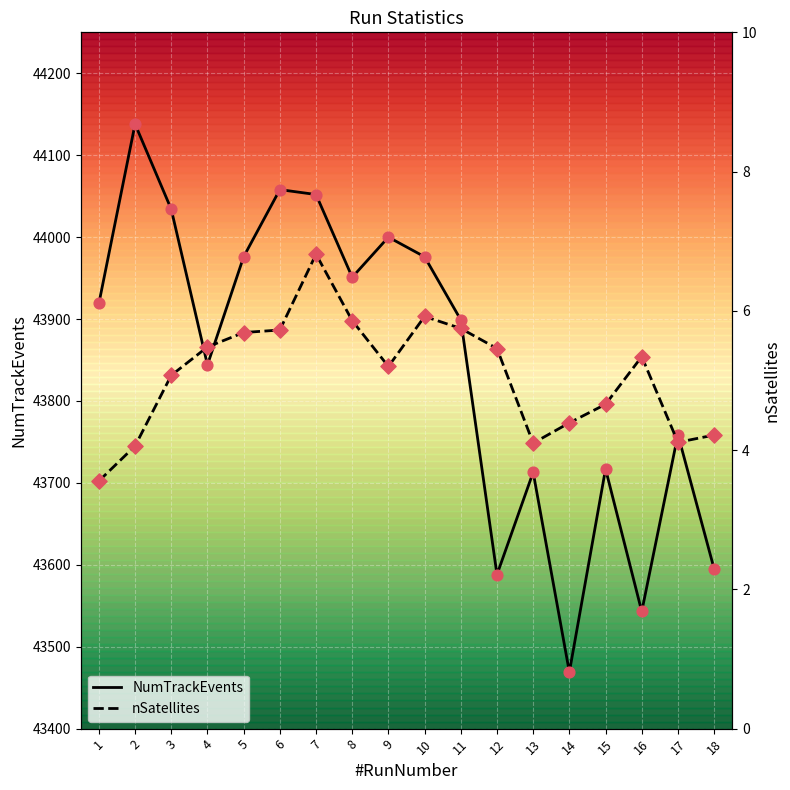

Which series reaches the maximum Y coordinate?

NumTrackEvents